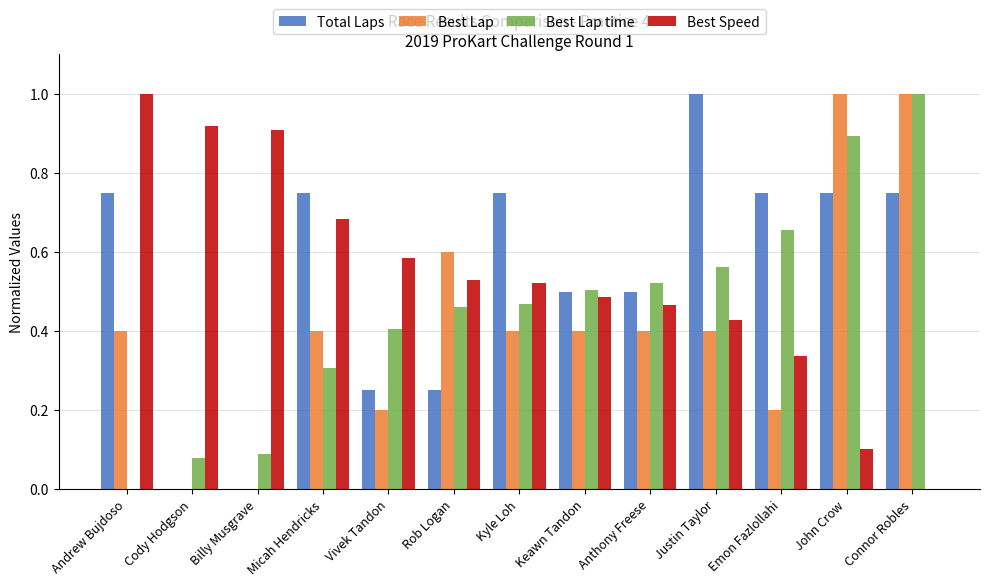

Does the chart contain stacked bars?

No